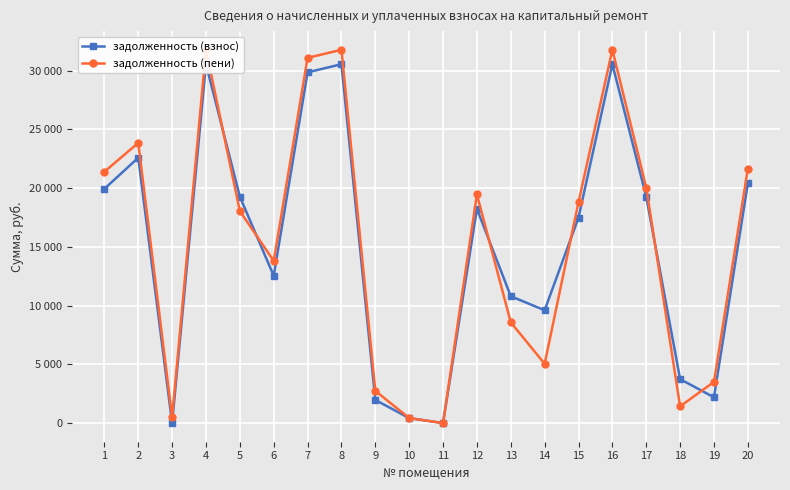

Is the value of задолженность (взнос) at 1 greater than the value of задолженность (пени) at 1?

No